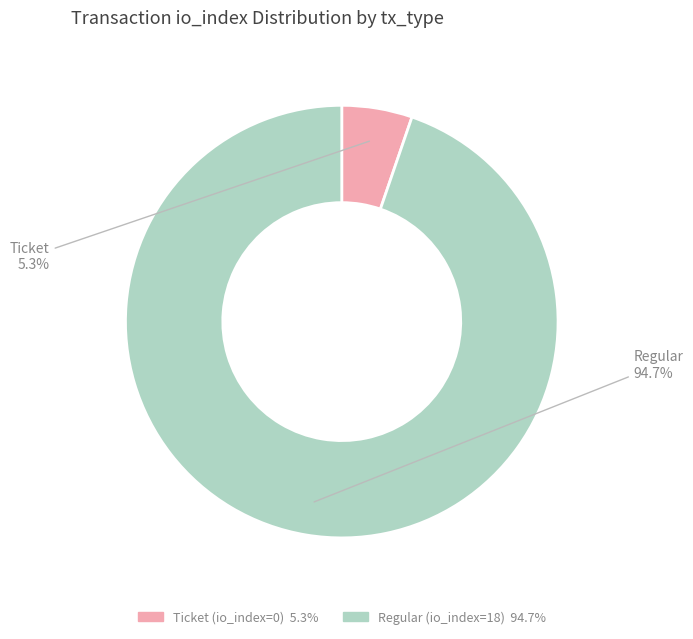

Do Ticket (io_index=0) and Regular (io_index=18) together represent more than half of the pie?

Yes